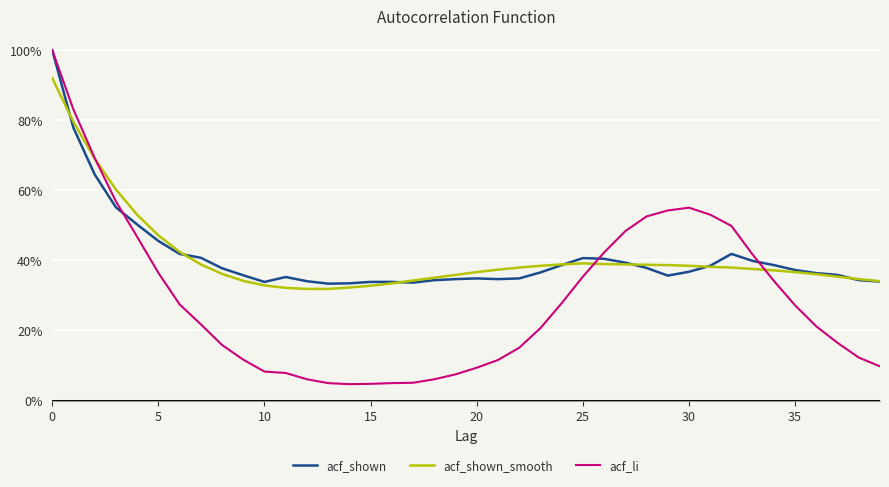

What are all the series names shown in the legend?

acf_shown, acf_shown_smooth, acf_li